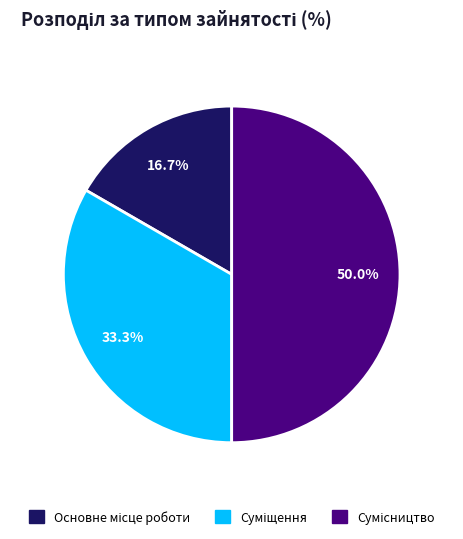

Between Сумісництво and Основне місце роботи, which is larger?

Сумісництво